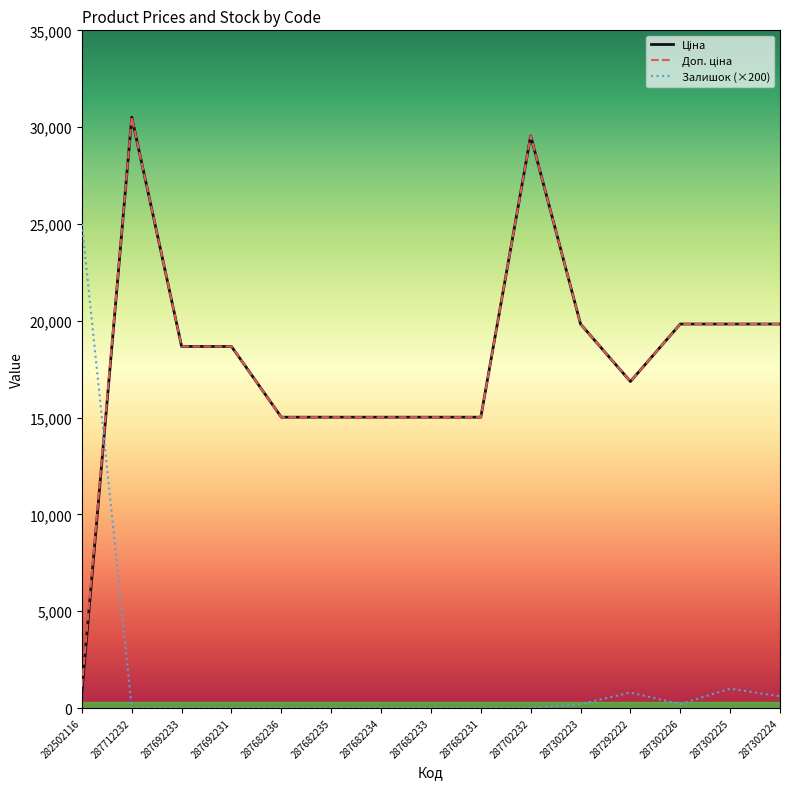

True or false: Залишок (×200) has a value of 600.0 at 287302224.

True